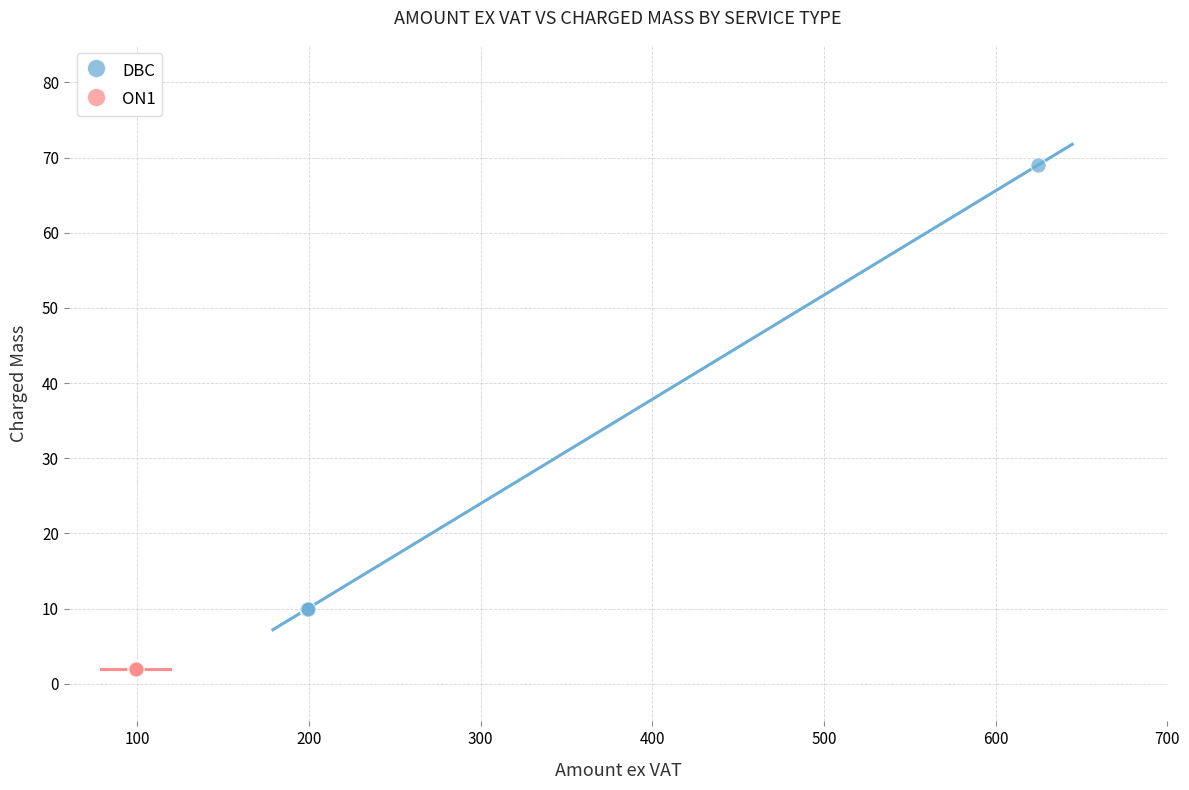

Which series reaches the maximum Y coordinate?

DBC